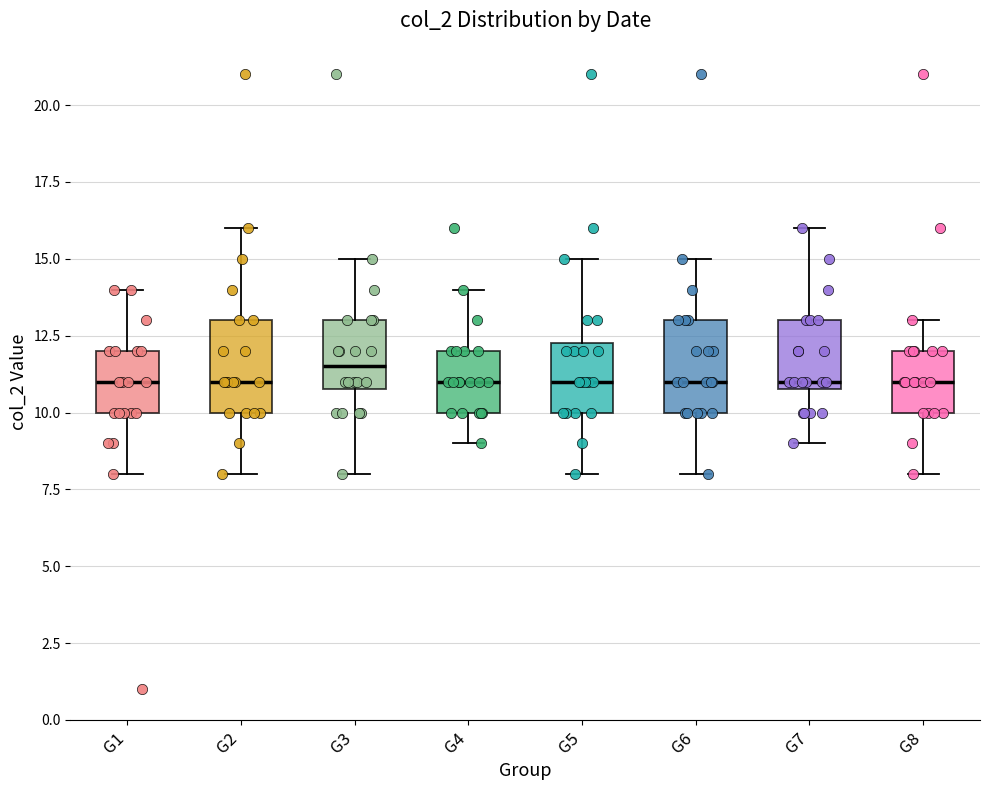

Where is the lower edge of the box for G2 on the y-axis? The values are not printed on the chart, so give them approximately, as read against the axis.

10.0